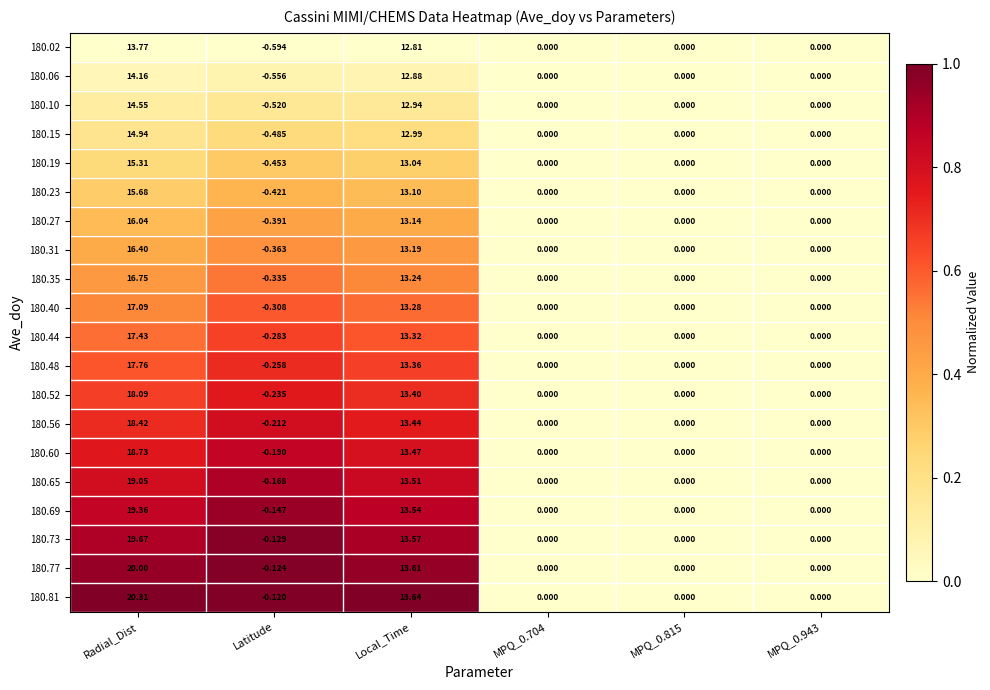

Where is 180.19 nearest to the value 7?

Local_Time